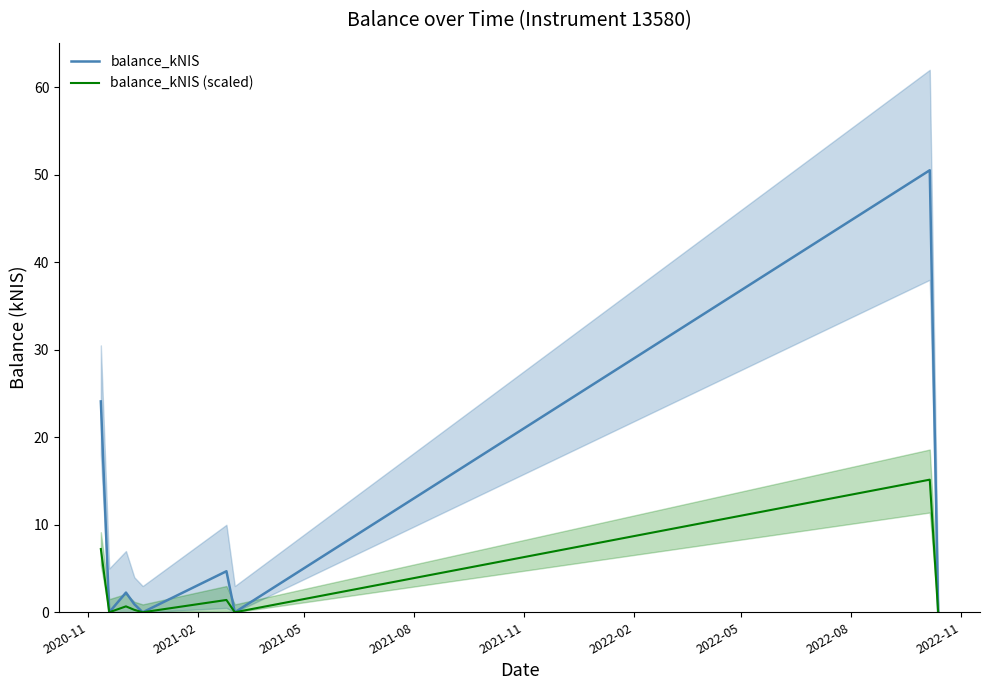

What is the value of the balance_kNIS point at the 8th from the left?

50.5